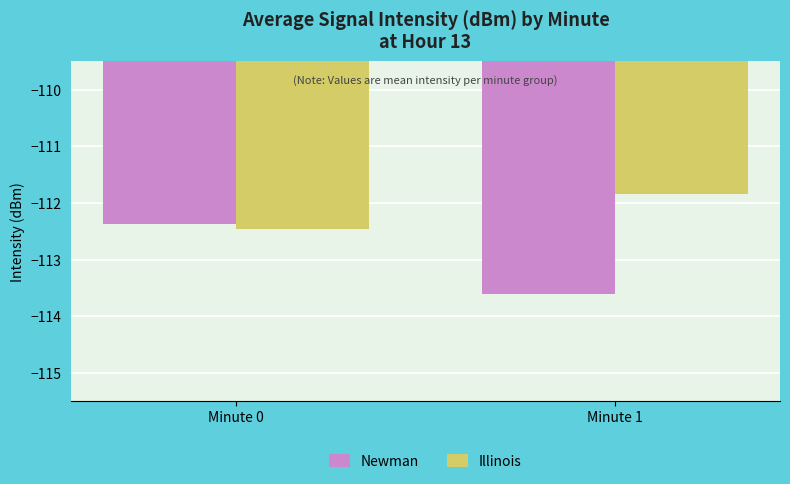

What value does the Newman series have at Minute 1?

-113.6